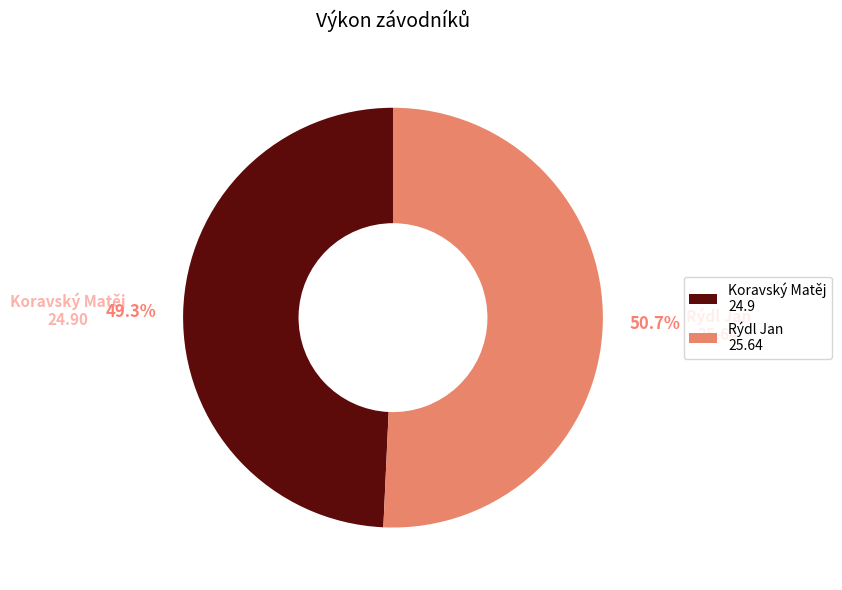

To the nearest percent, what percentage of the pie is Rýdl Jan?

51%